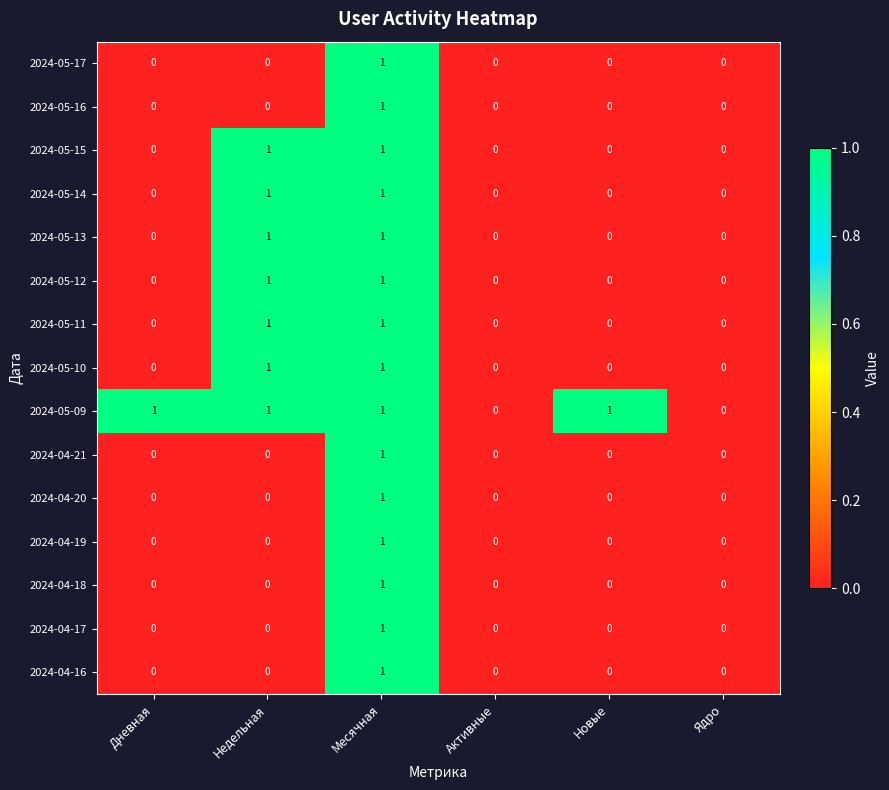

At which category is the sum across all series the highest?

Месячная